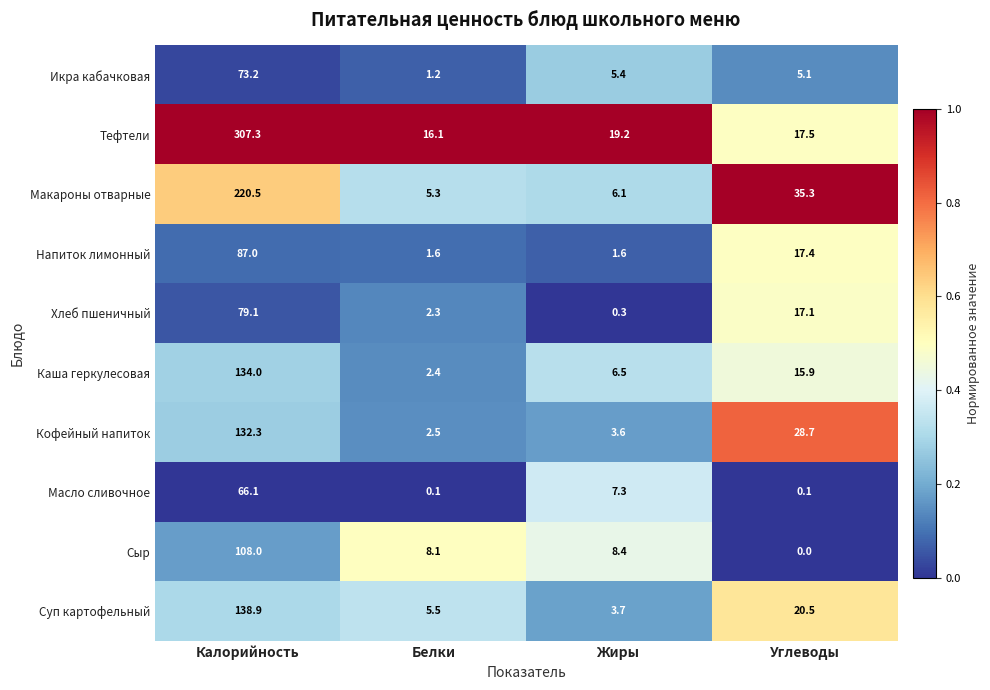

The Каша геркулесовая series shows 11.2 at Жиры. True or false?

False